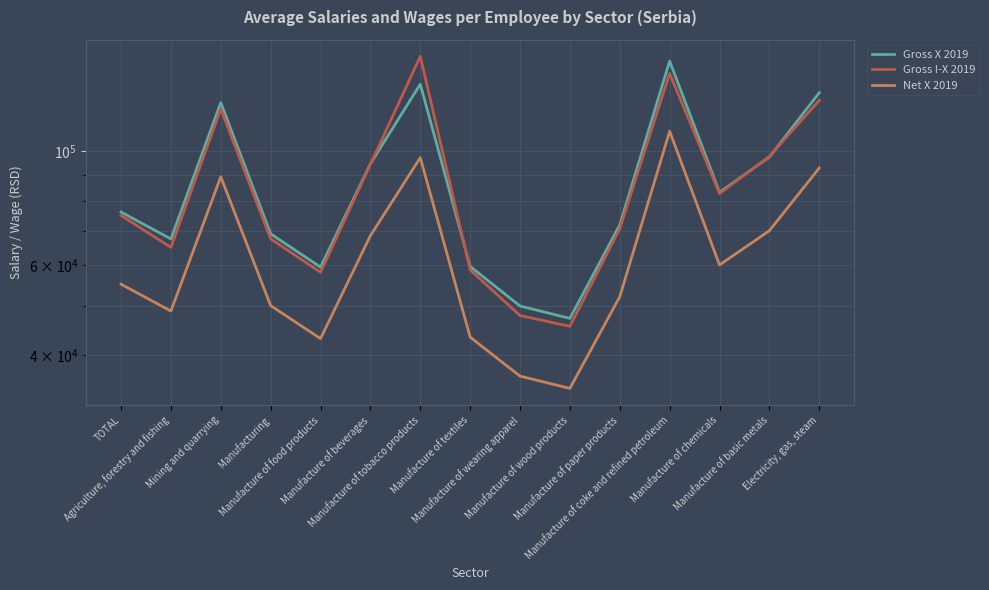

Where is the first local maximum for Gross X 2019?

Mining and quarrying